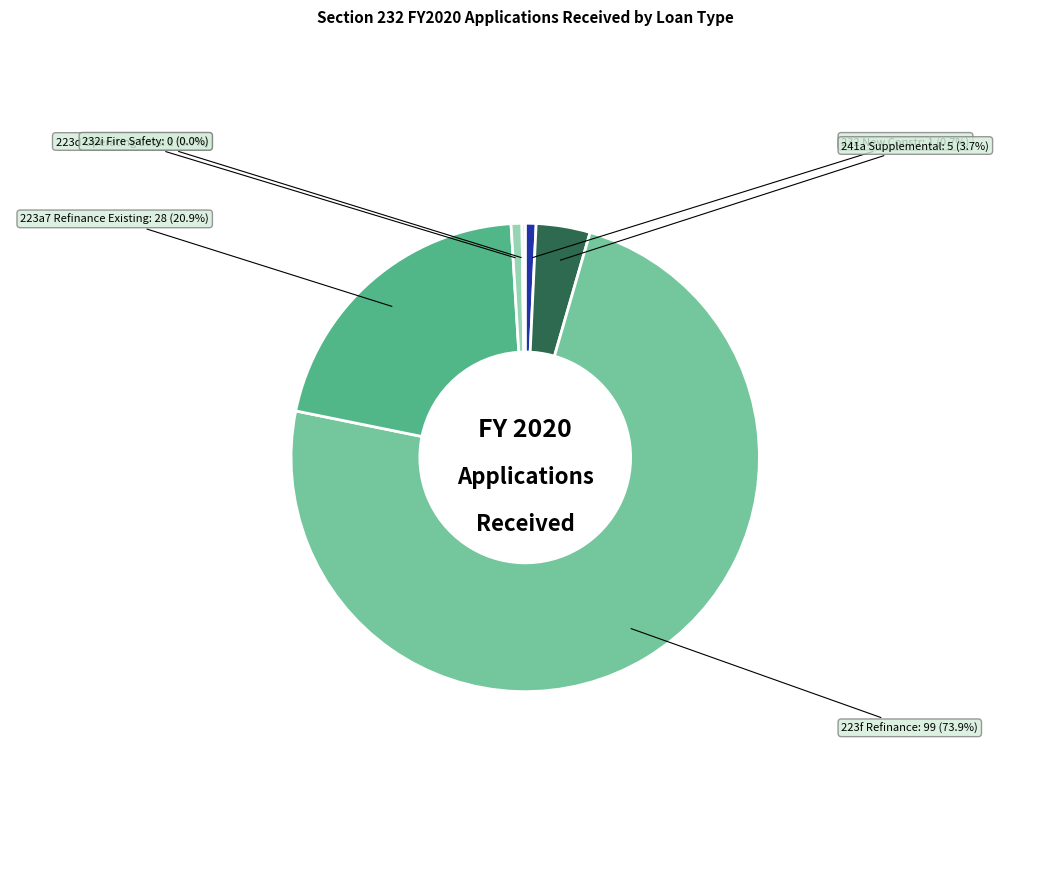

To the nearest percent, what percentage of the pie is 223f Refinance/Purchase New FHA Loan?

74%